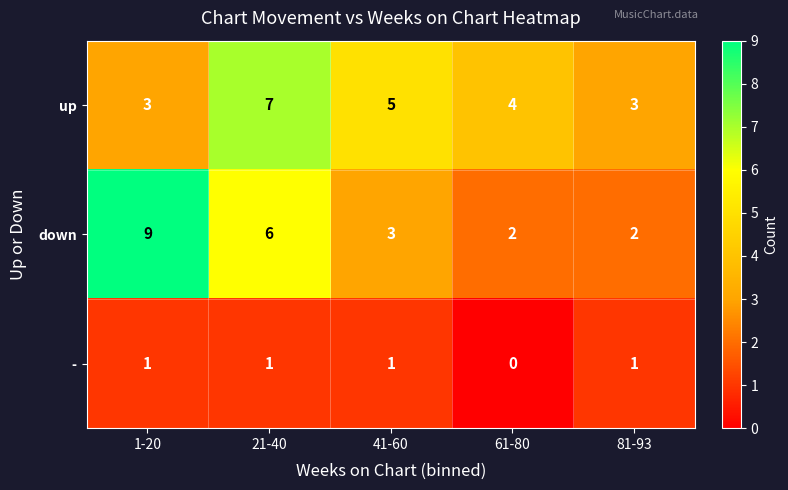

What is the average value of the up series?

4